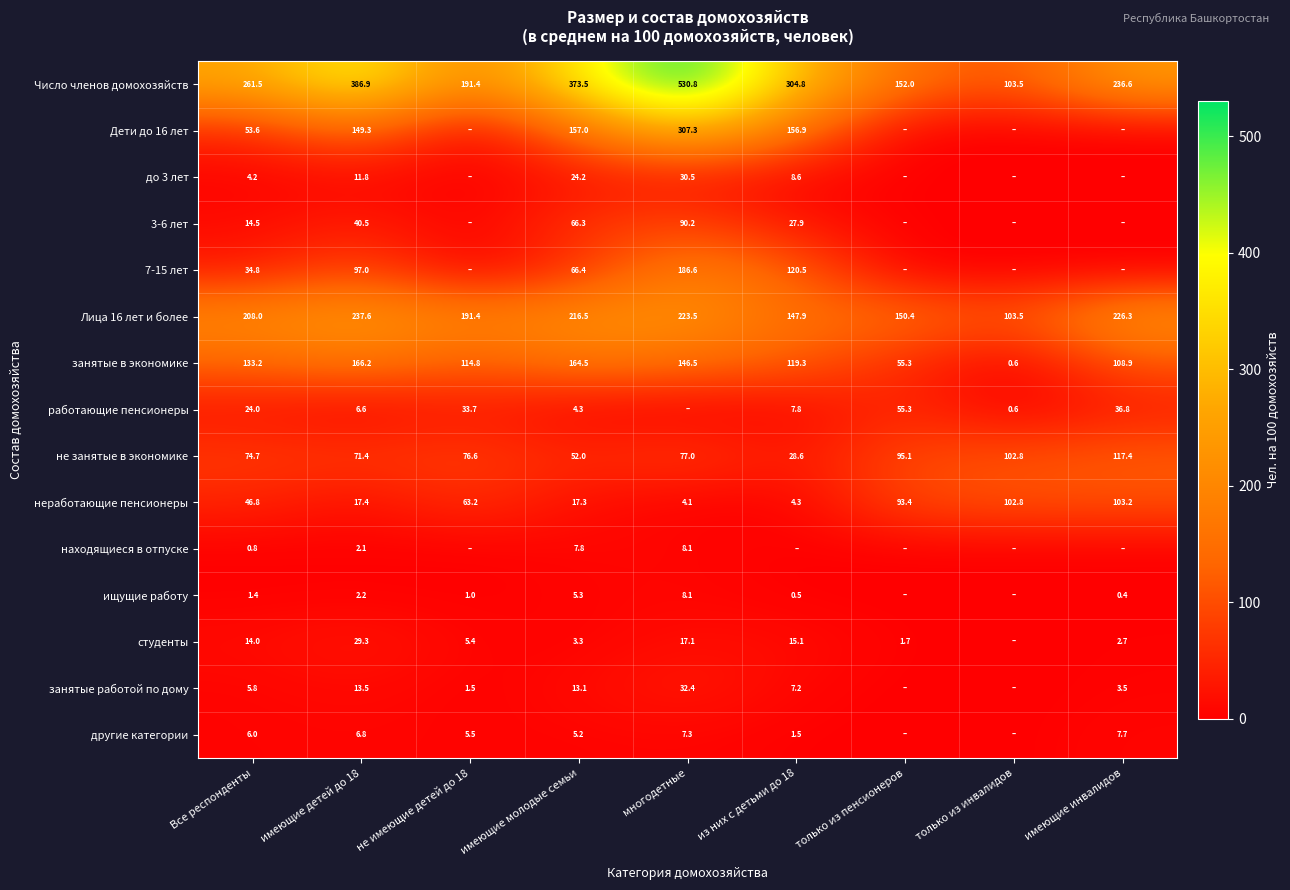

Is the value of находящиеся в отпуске at имеющие молодые семьи greater than the value of работающие пенсионеры at не имеющие детей до 18?

No